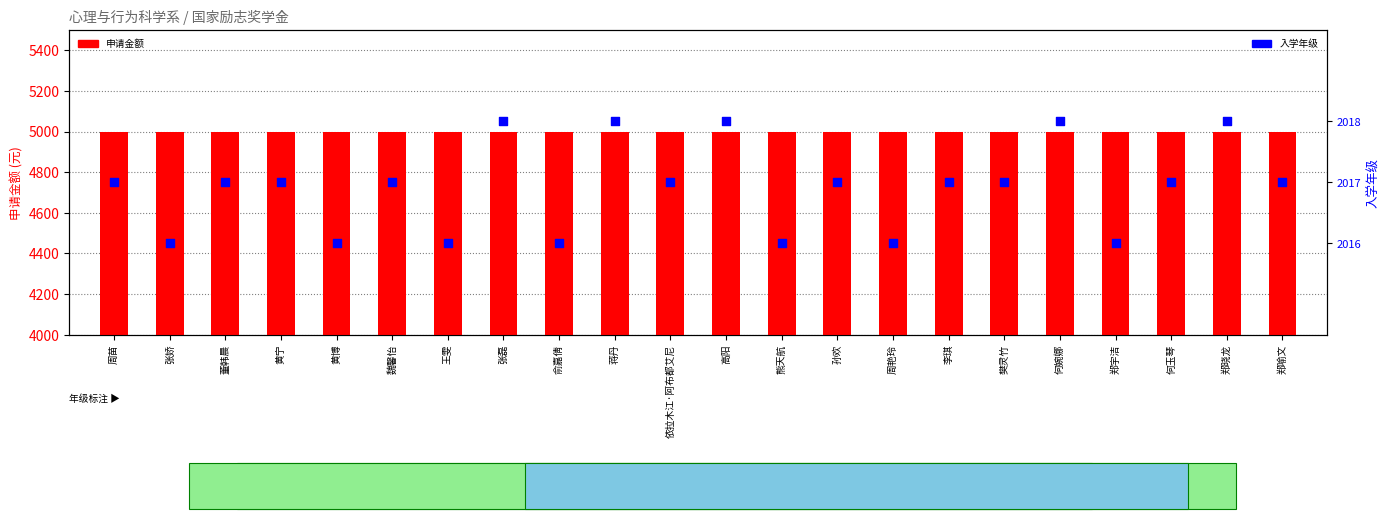

Which series has the largest total across all categories?

申请金额